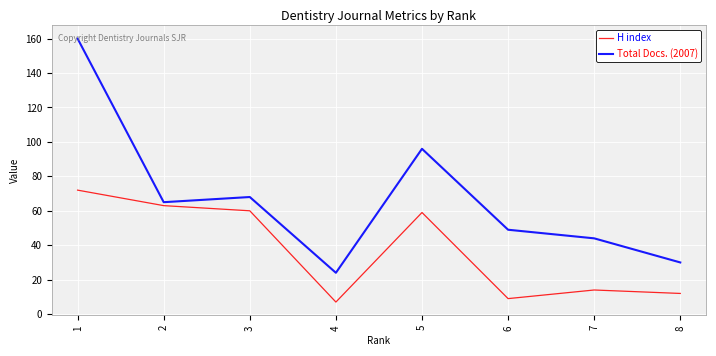

Which series has the widest spread of values?

Total Docs. (2007)